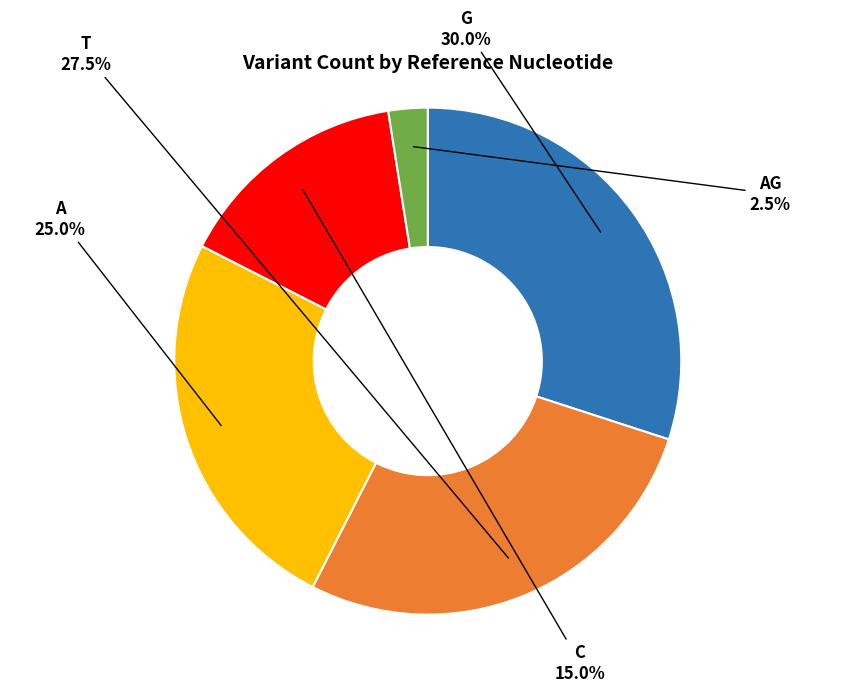

Which slice is the smallest?

AG